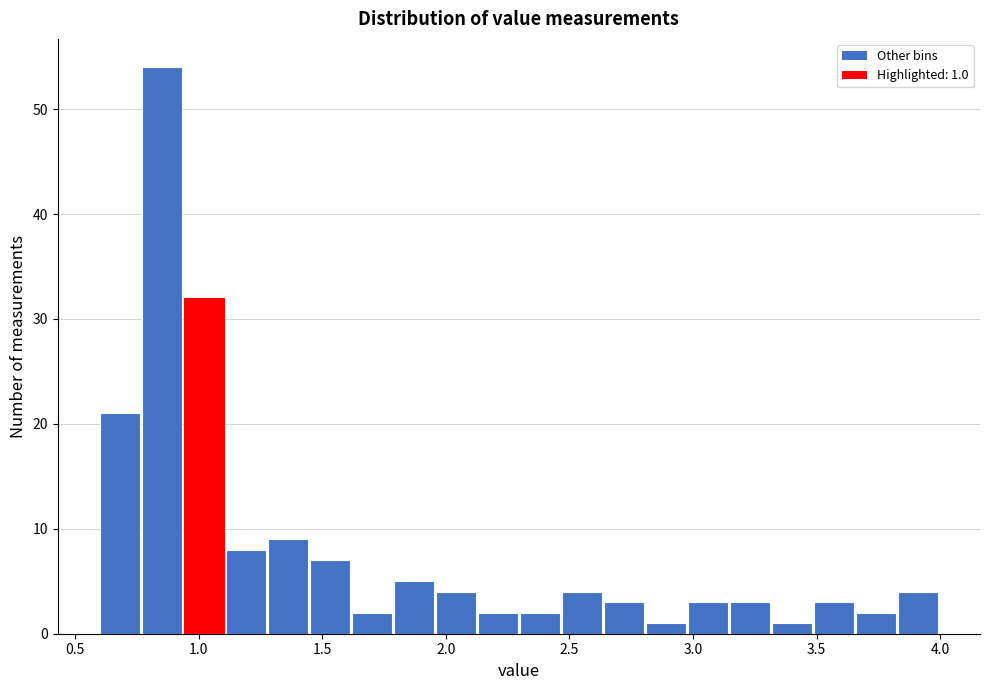

Around what value on the x-axis is the tallest bar? Give the approximate position of its centre, as read against the axis.

0.85